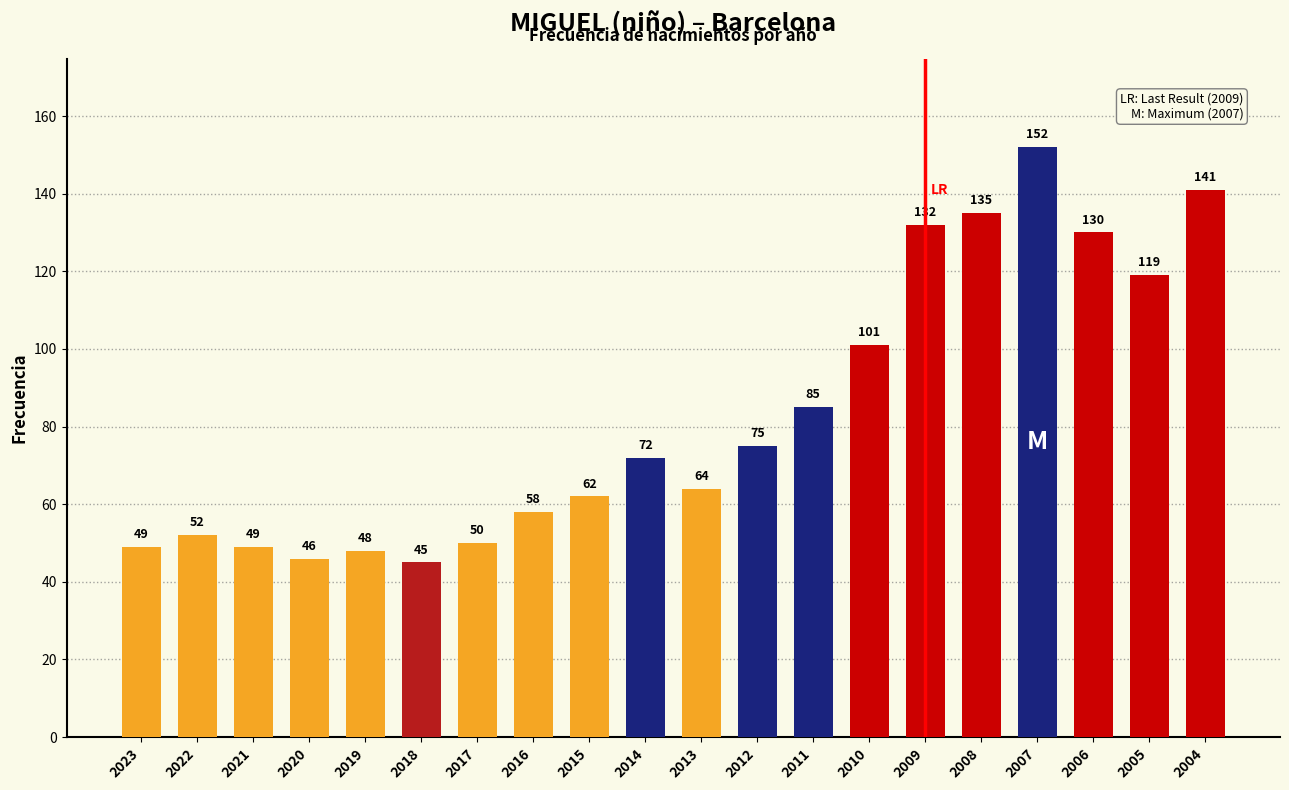

What is the value of the 10th bar from the left?

72